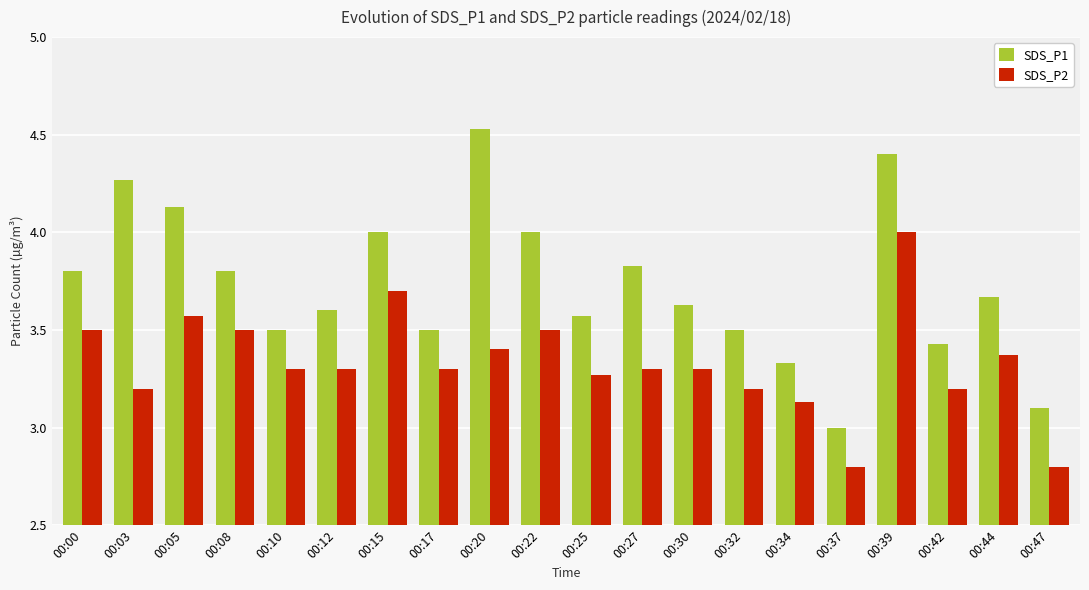

What is the smallest value displayed?

2.8